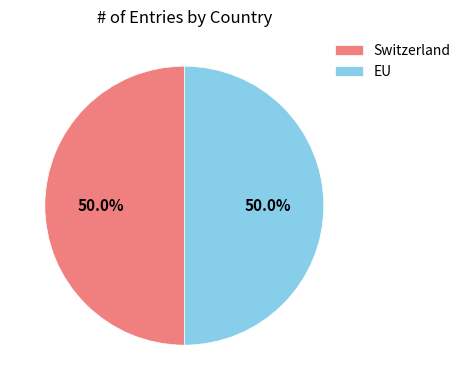

Combined, what portion of the pie is Switzerland and EU?

100.0%